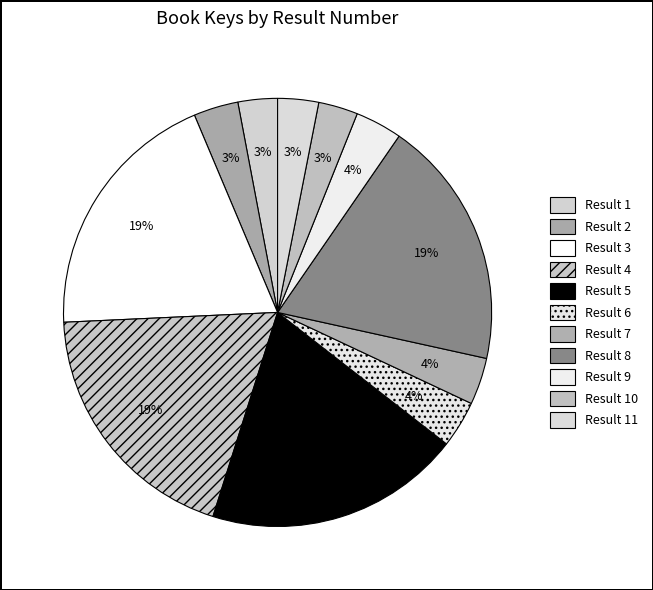

How many segments does this pie chart have?

11